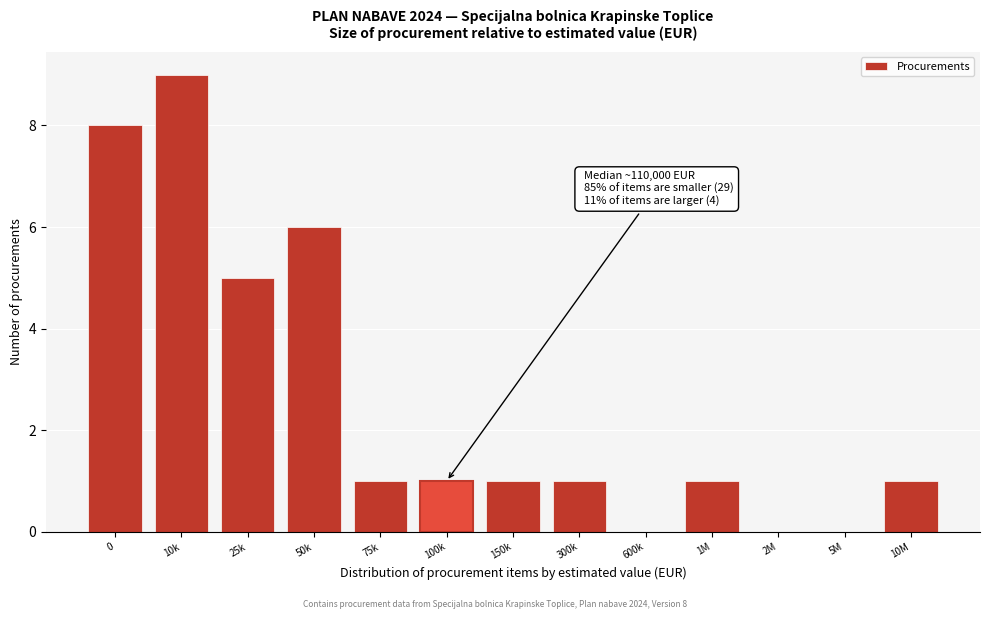

Reading right to left, list all the values displayed in this chart.

10M=1	5M=0	2M=0	1M=1	600k=0	300k=1	150k=1	100k=1	75k=1	50k=6	25k=5	10k=9	0=8